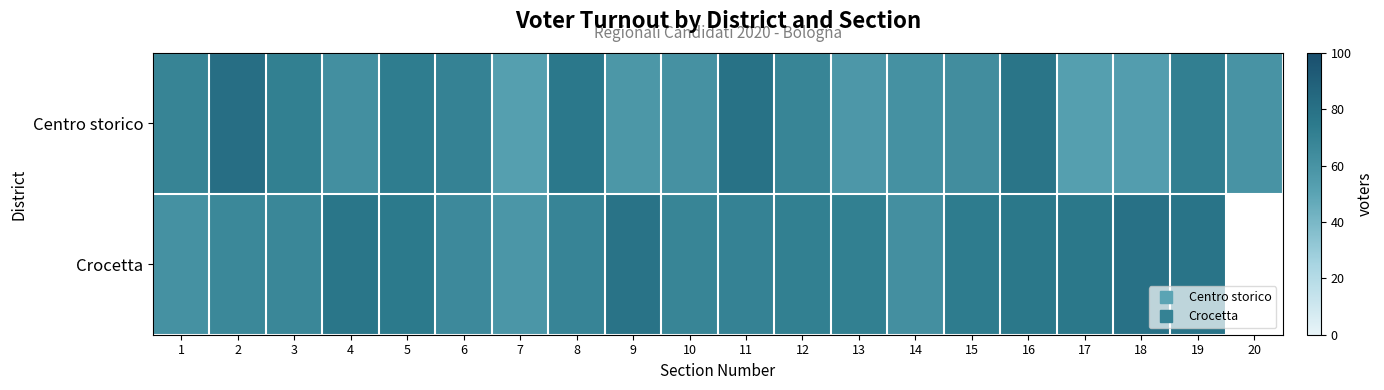

Which category has the highest value in the Crocetta series?

18